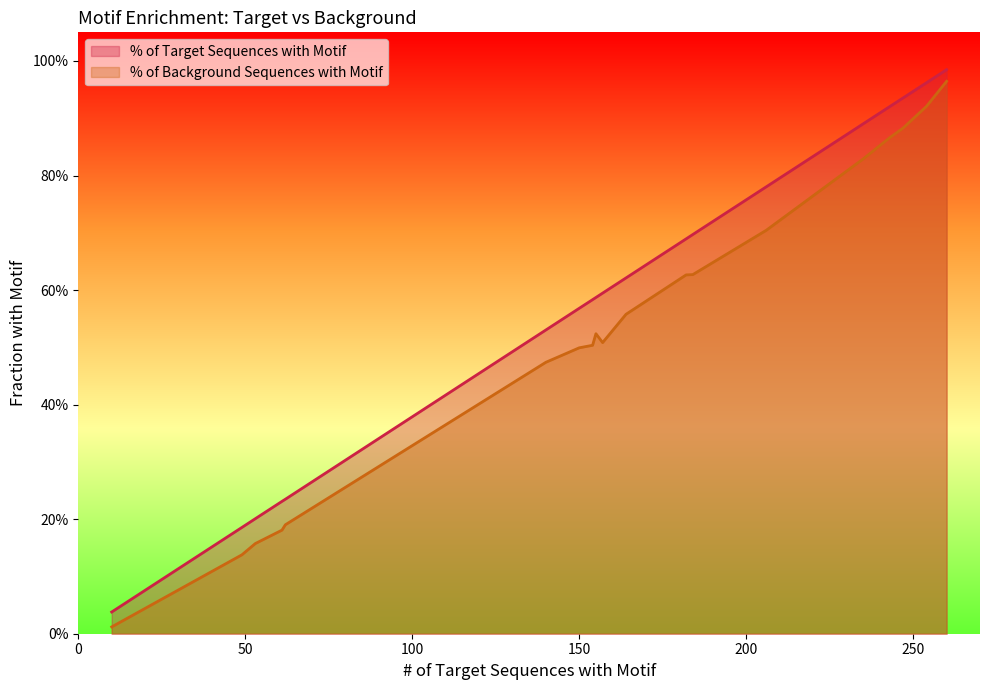

How many lines are shown in the chart?

2